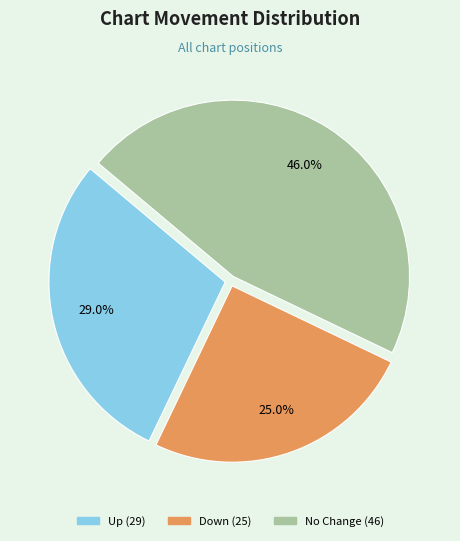

Is there a majority slice in this chart?

No